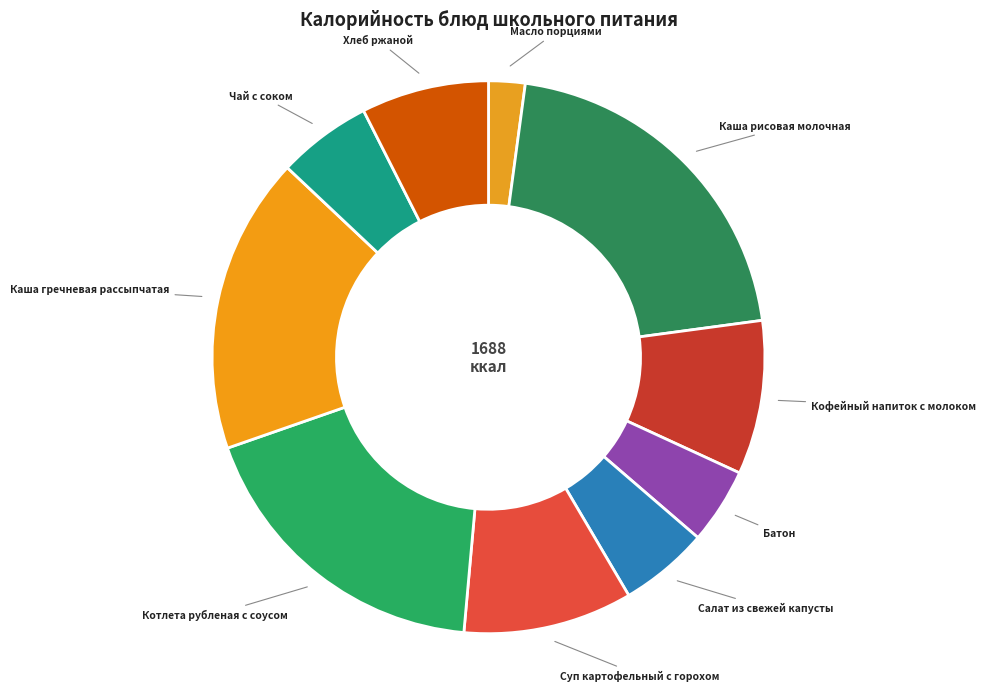

Does Суп картофельный с горохом account for over 50% of the chart?

No